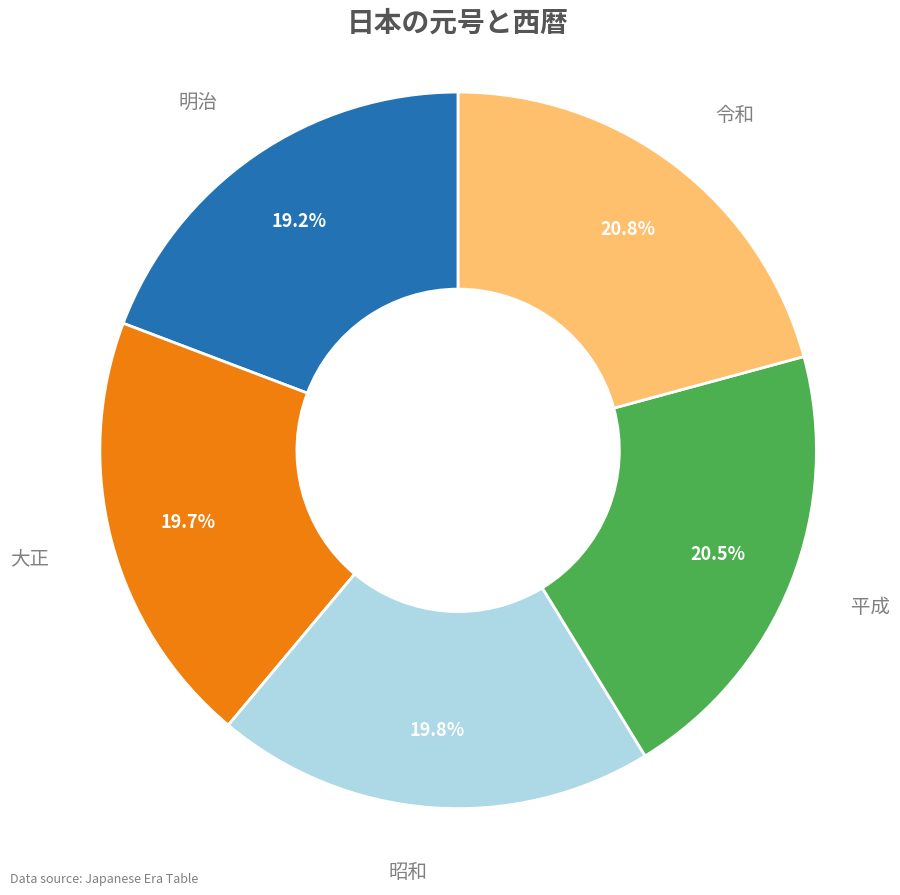

Does any single category account for the majority?

No